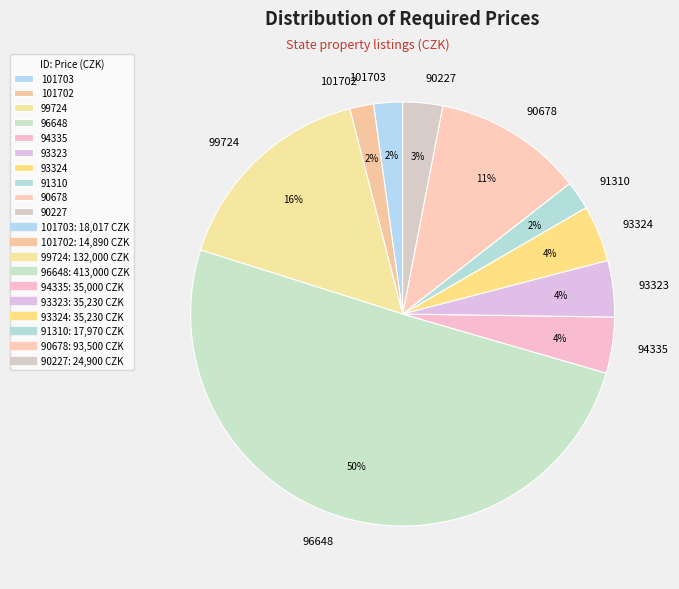

True or false: 91310 accounts for 11% of the total.

False